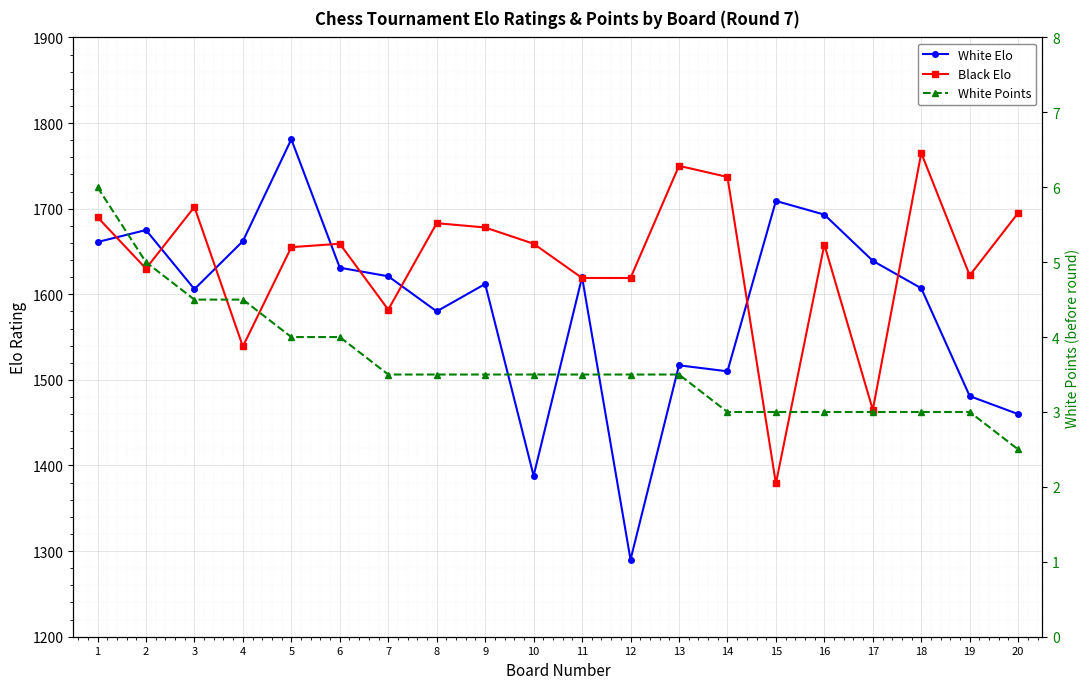

Which series changed the most between 15 and 16?

Black Elo